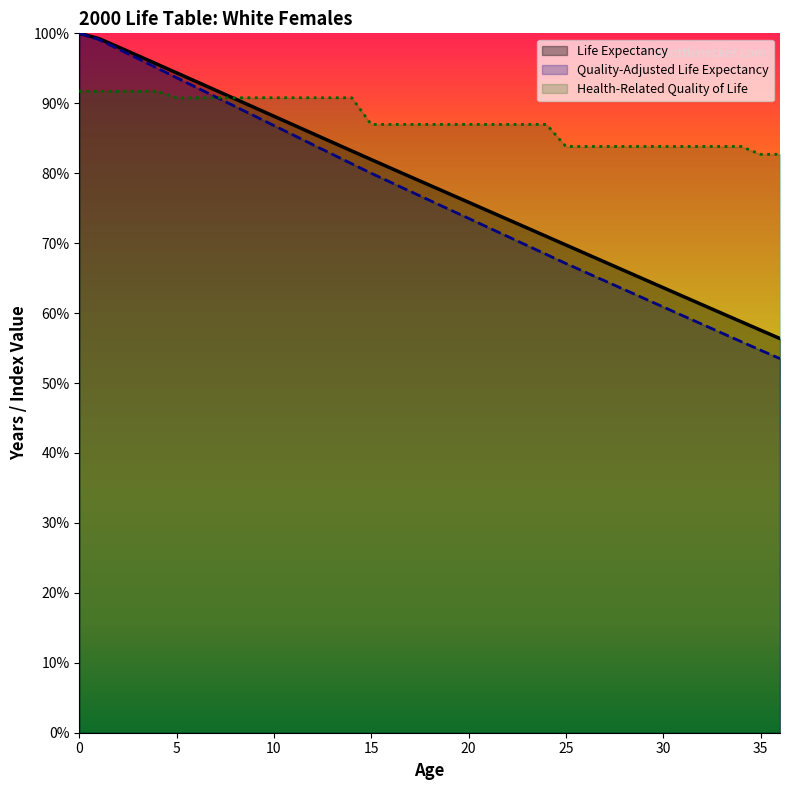

What is the maximum value for Health-Related Quality of Life?

91.7